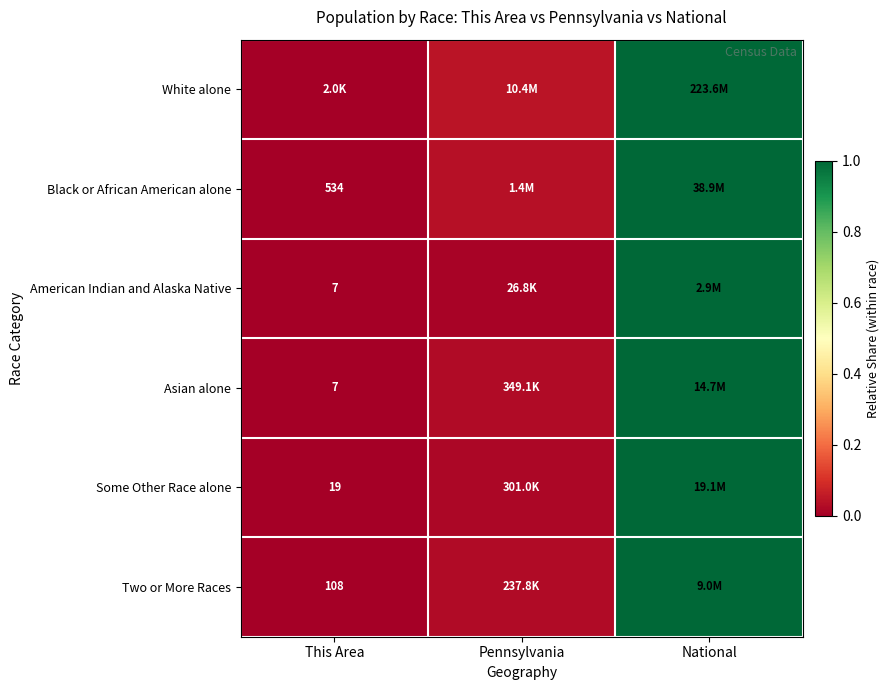

Between This Area and National, which is larger?

National